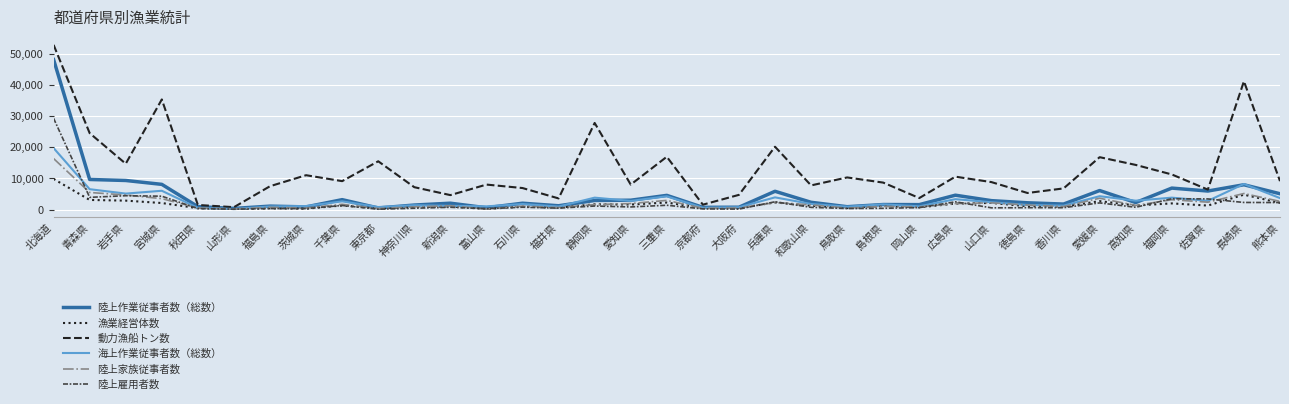

At which label does 陸上家族従事者数 first exceed 1501?

北海道